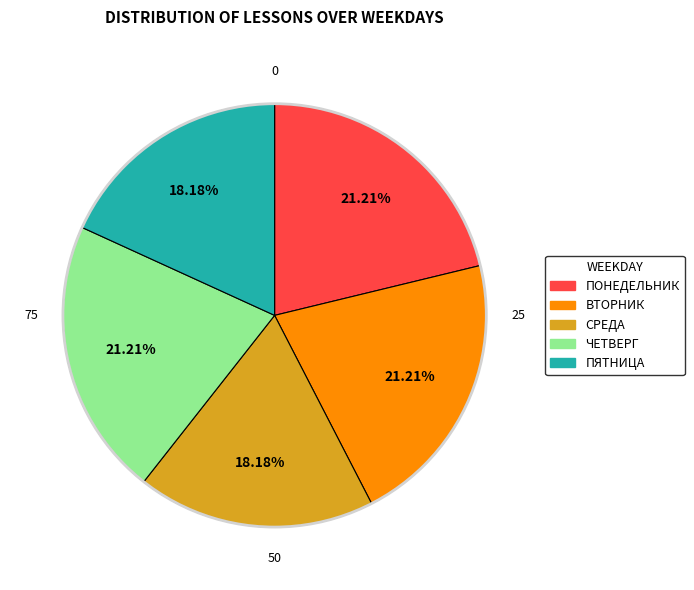

Between ПЯТНИЦА and ПОНЕДЕЛЬНИК, which is larger?

ПОНЕДЕЛЬНИК